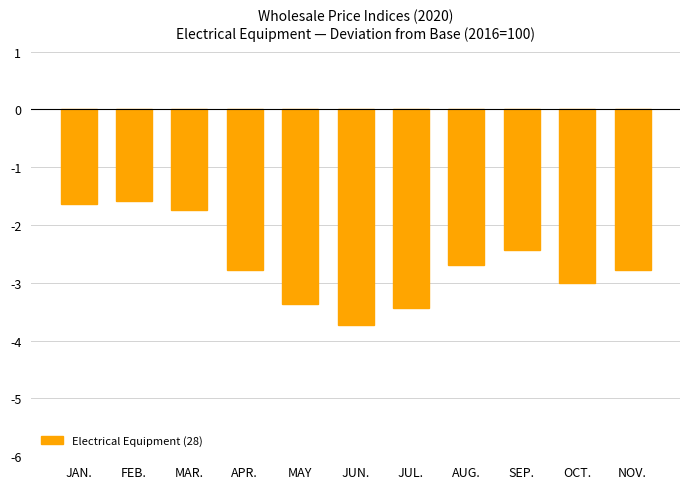

What is the minimum value shown in the chart?

-3.7